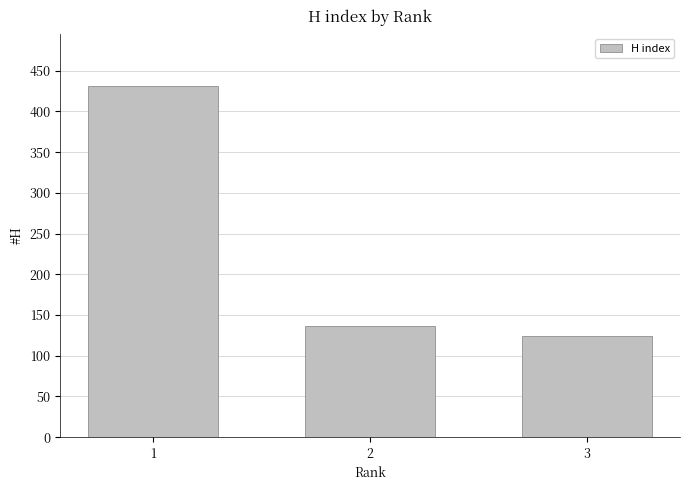

List the labels in order of value, largest first.

1, 2, 3